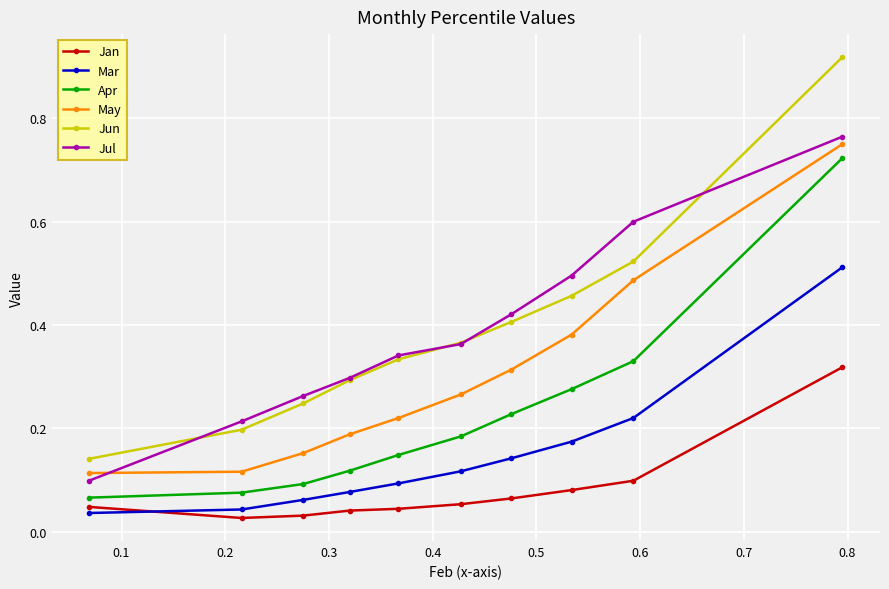

Which series has the largest range (max minus min)?

Jun